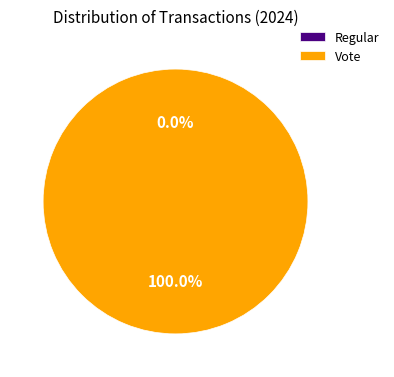

What is the largest slice in the pie chart?

Vote